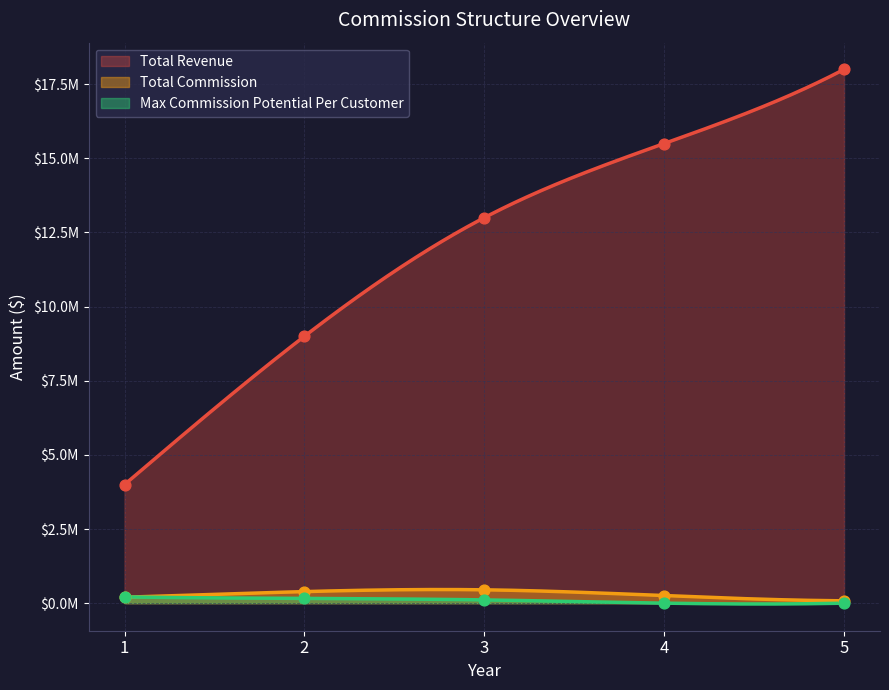

Which series has the largest total across all categories?

Total Revenue